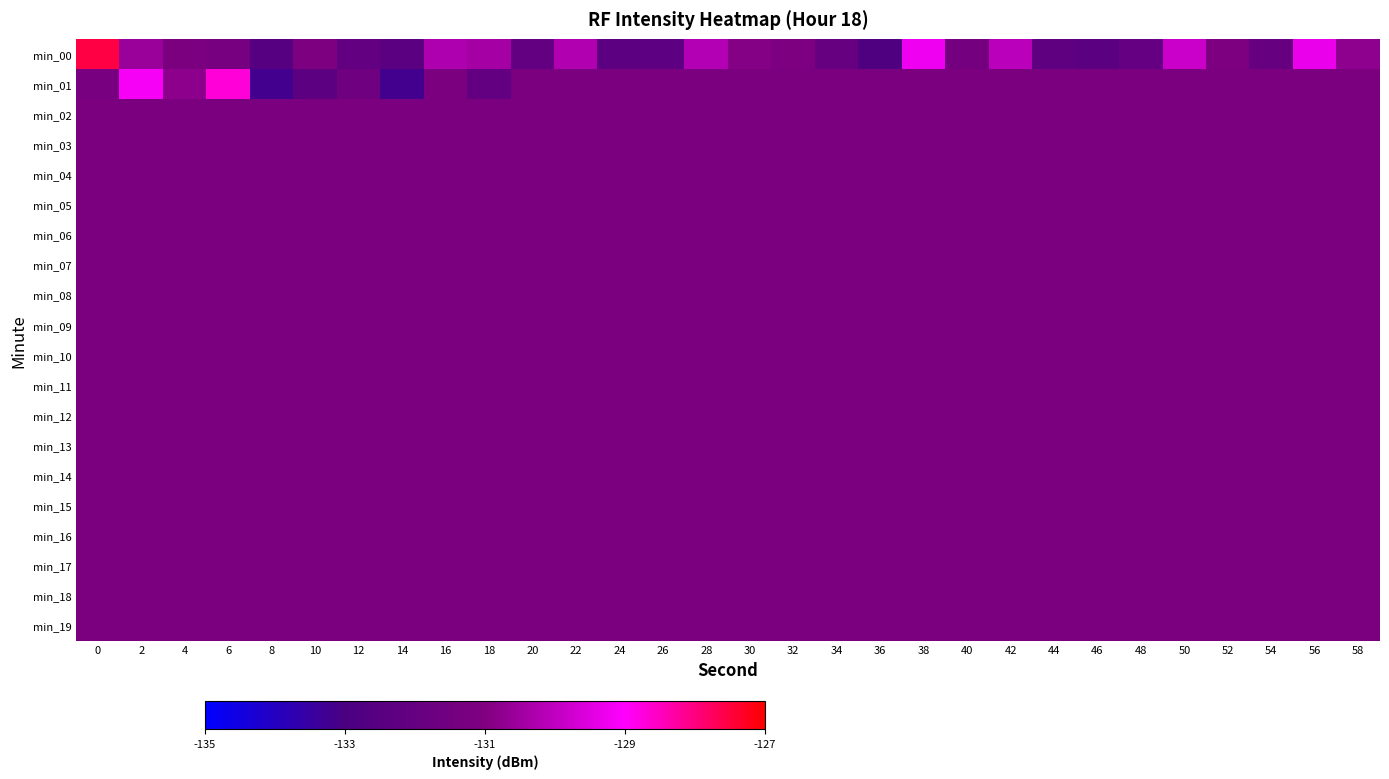

What is the total value across all series at 34?

-2624.4